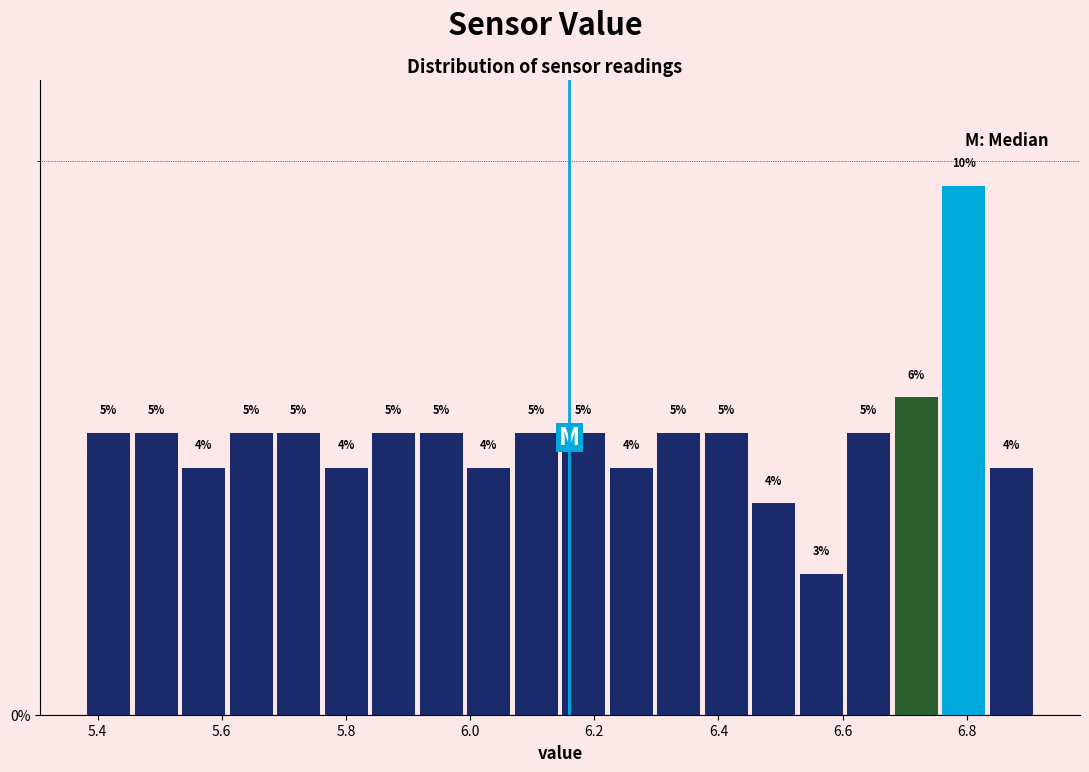

Read against the x-axis, roughly where is the centre of the tallest bar?

6.80